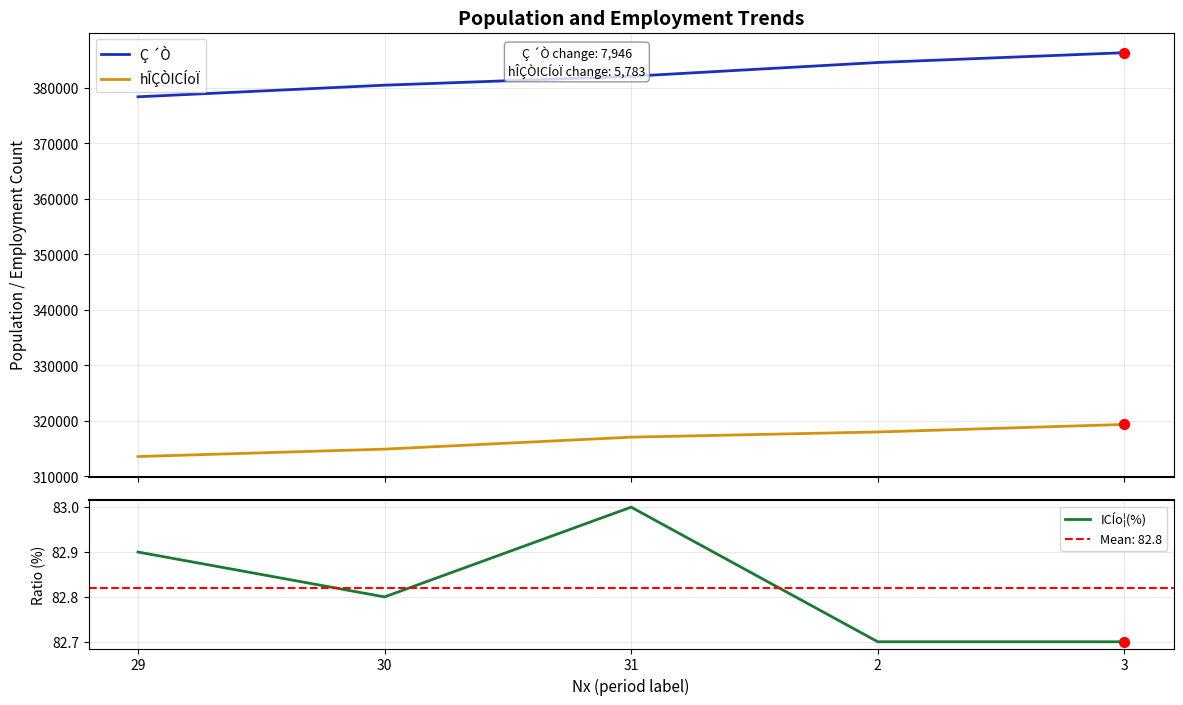

What is the total value across all series at 2?

702674.7